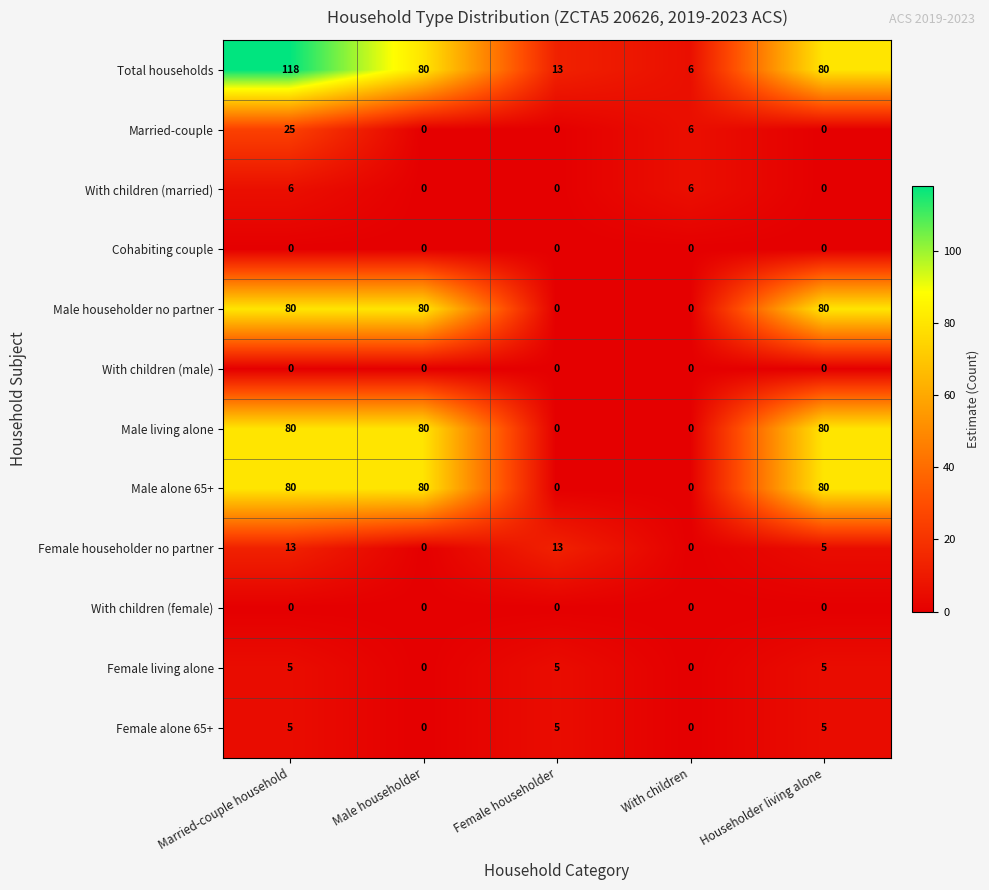

What is the difference between the maximum and minimum values in the Female alone 65+ series?

5